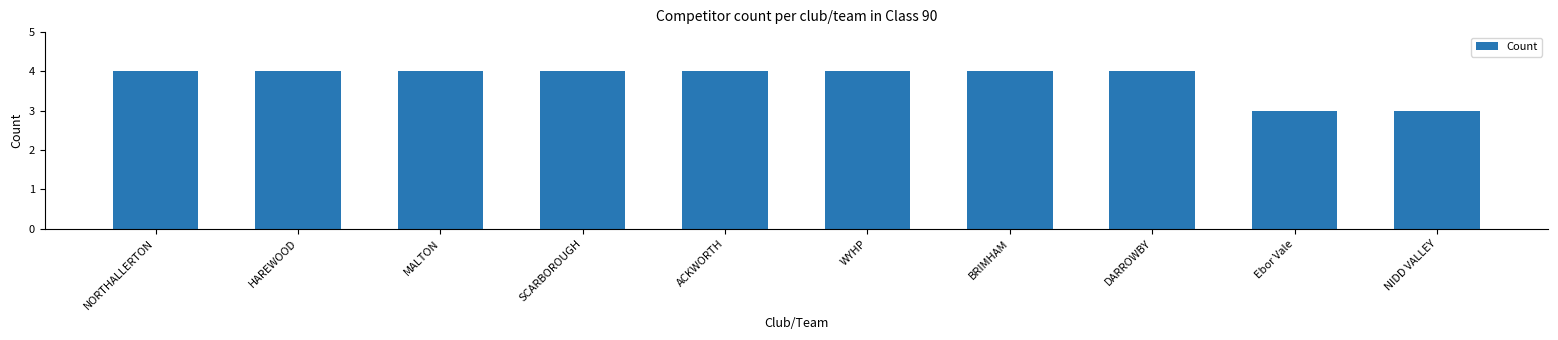

Reading right to left, extract all data points from this chart.

3	3	4	4	4	4	4	4	4	4